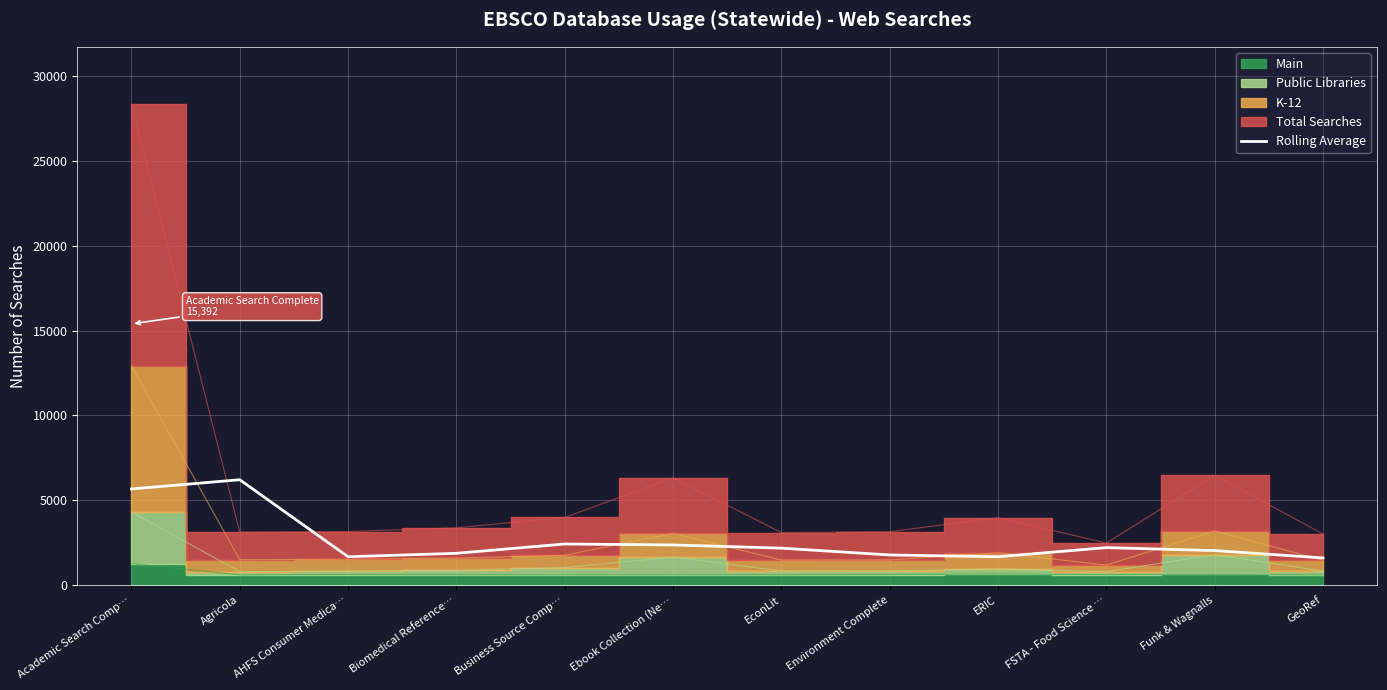

Reading right to left, list all the values displayed in this chart.

GeoRef=1607.7	Funk & Wagnalls=2040.0	FSTA - Food Science …=2215.3	ERIC=1676.3	Environment Complete=1782.7	EconLit=2183.7	Ebook Collection (Ne…=2372.3	Business Source Comp…=2428.3	Biomedical Reference…=1880.3	AHFS Consumer Medica…=1677.3	Agricola=6213.3	Academic Search Comp…=5669.7